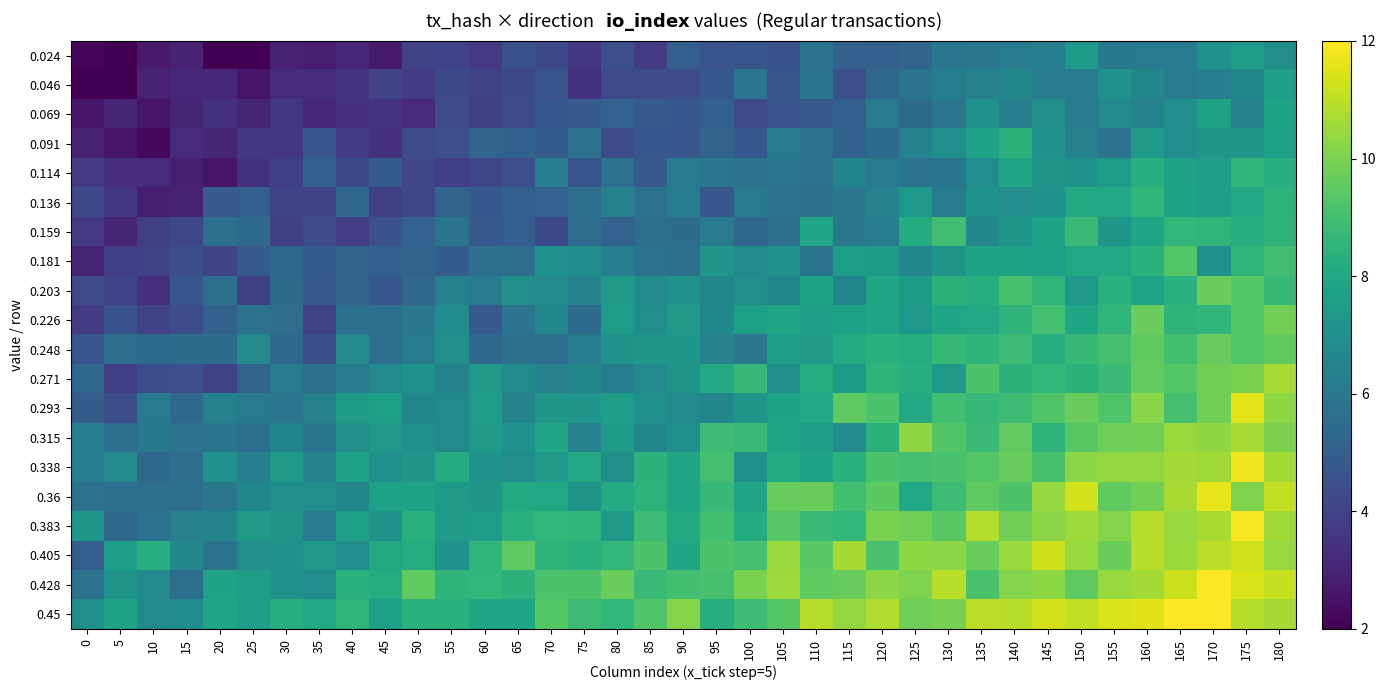

At 55, list the series in order from largest to smallest.

0.428, 0.45, 0.338, 0.36, 0.383, 0.405, 0.248, 0.226, 0.293, 0.315, 0.203, 0.271, 0.159, 0.136, 0.181, 0.091, 0.069, 0.046, 0.024, 0.114